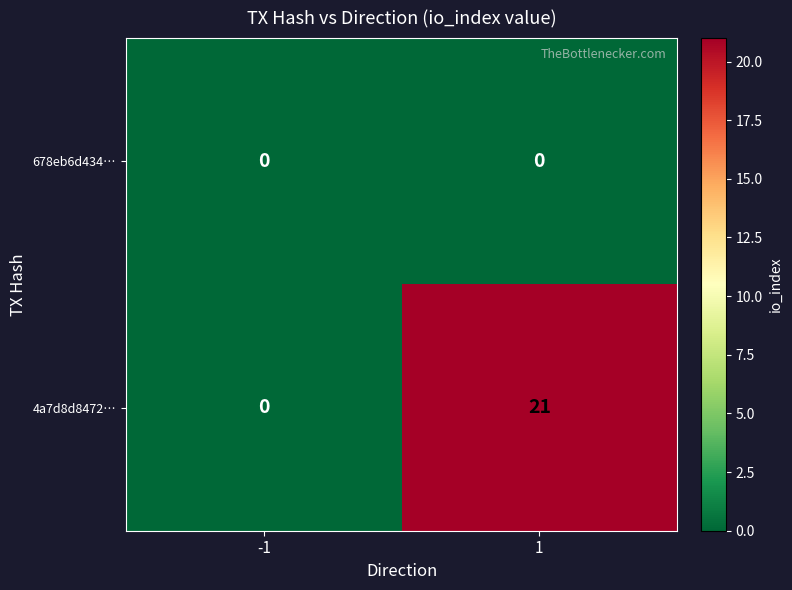

Between -1 and 1, which series saw the biggest shift?

4a7d8d8472…